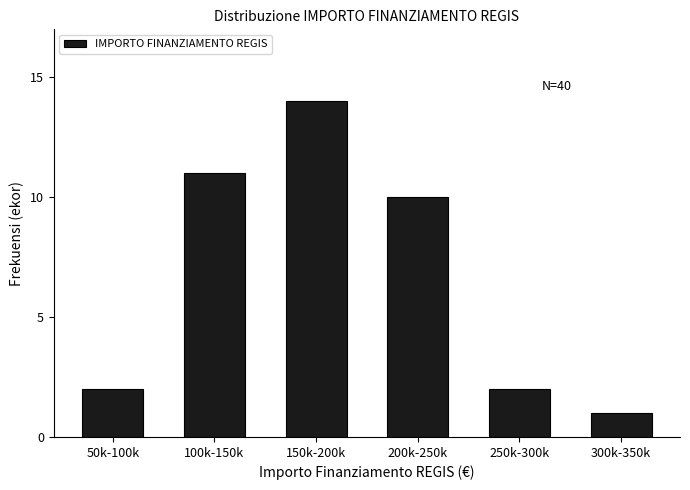

Reading left to right, what are all the values shown in this chart?

2	11	14	10	2	1